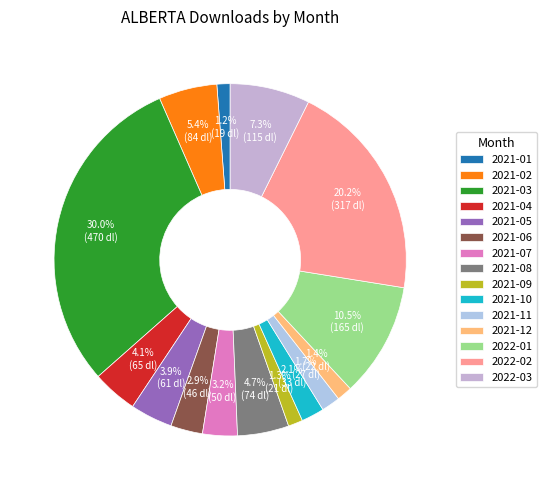

Which slice is the smallest?

2021-01